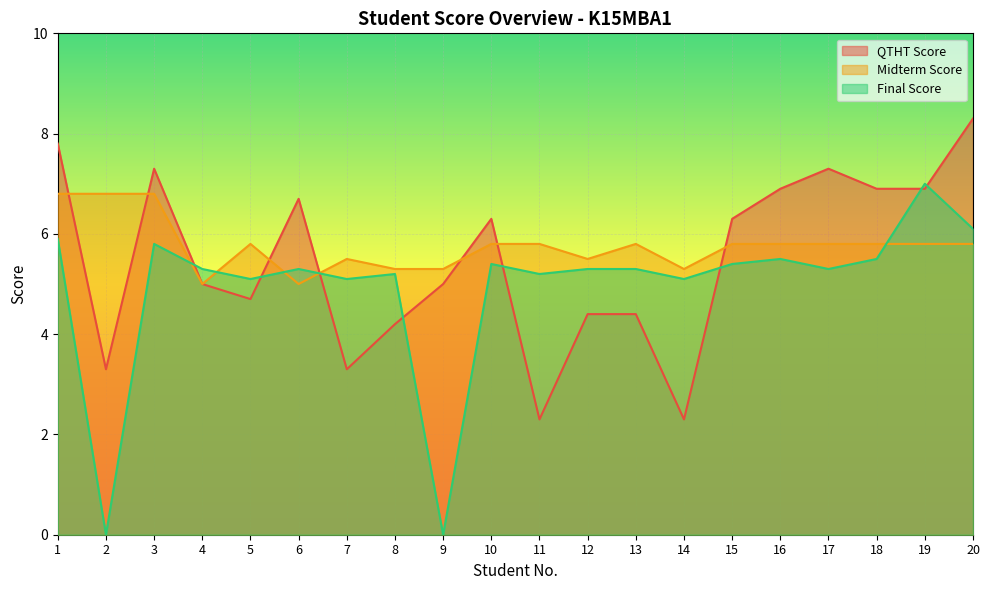

List the series in order of their overall mean, highest first.

Midterm Score, QTHT Score, Final Score